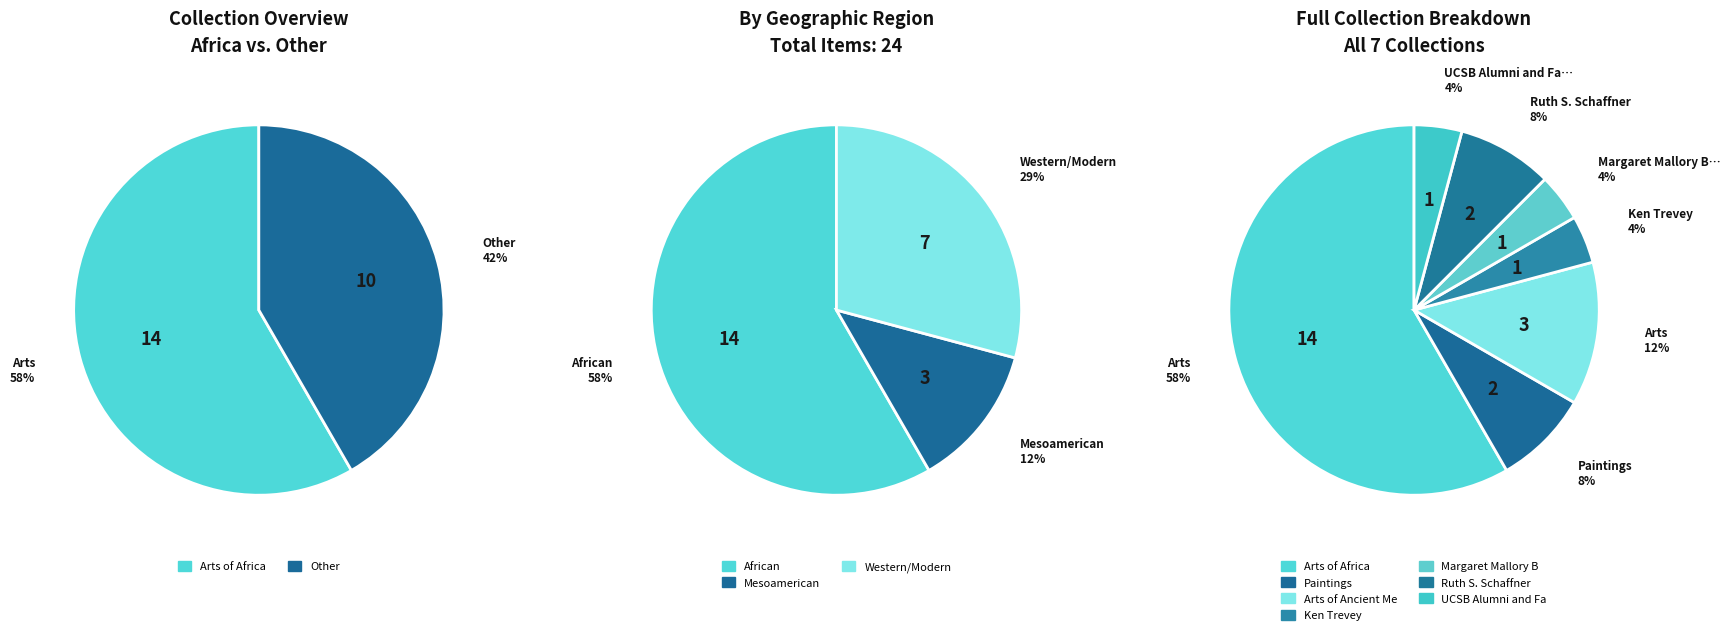

How much of the chart is everything except The Ken Trevey Collection?

95.8%